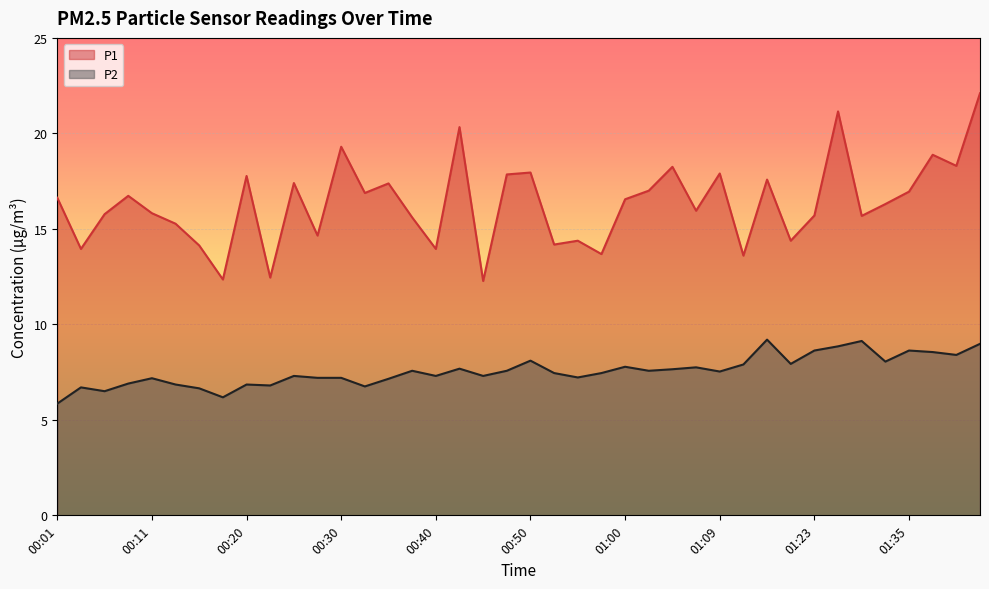

What position from the right is 01:12?

11